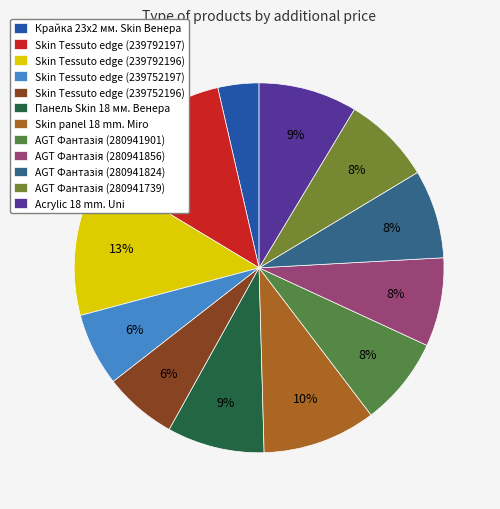

The Skin Tessuto edge (239752197) slice represents 1% of the pie. True or false?

False